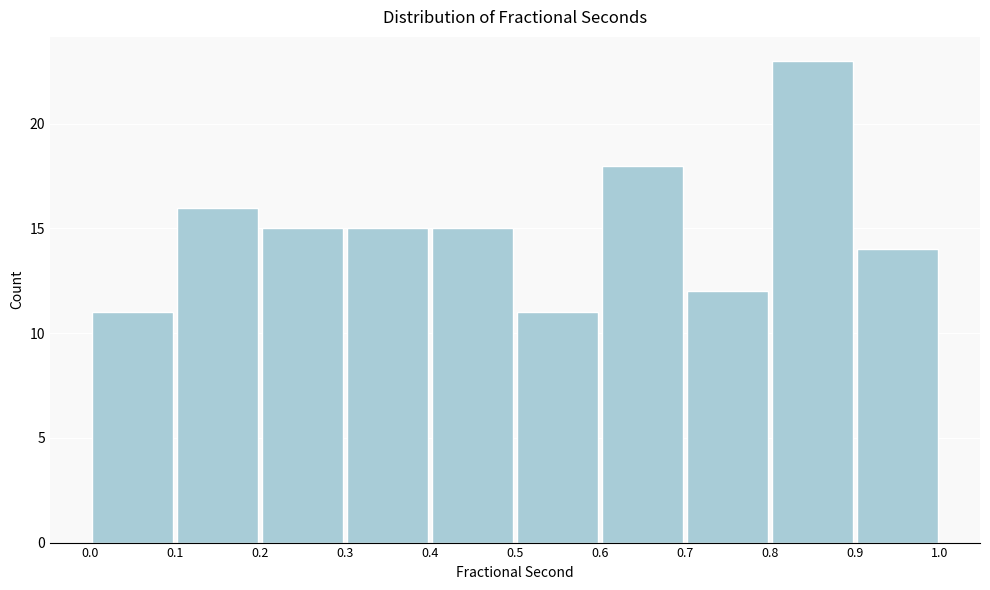

What is the height of the bar covering 0.0 to 0.1 on the x-axis? The values are not printed on the chart, so give them approximately, as read against the axis.

11